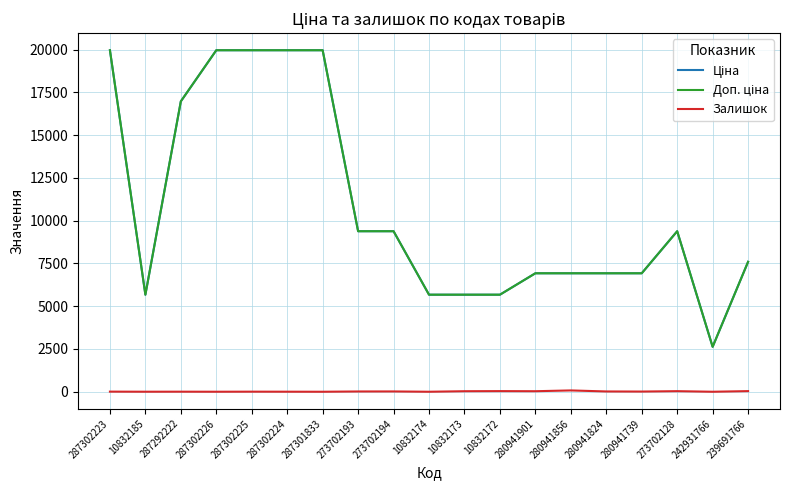

What is the greatest value displayed?

19964.2